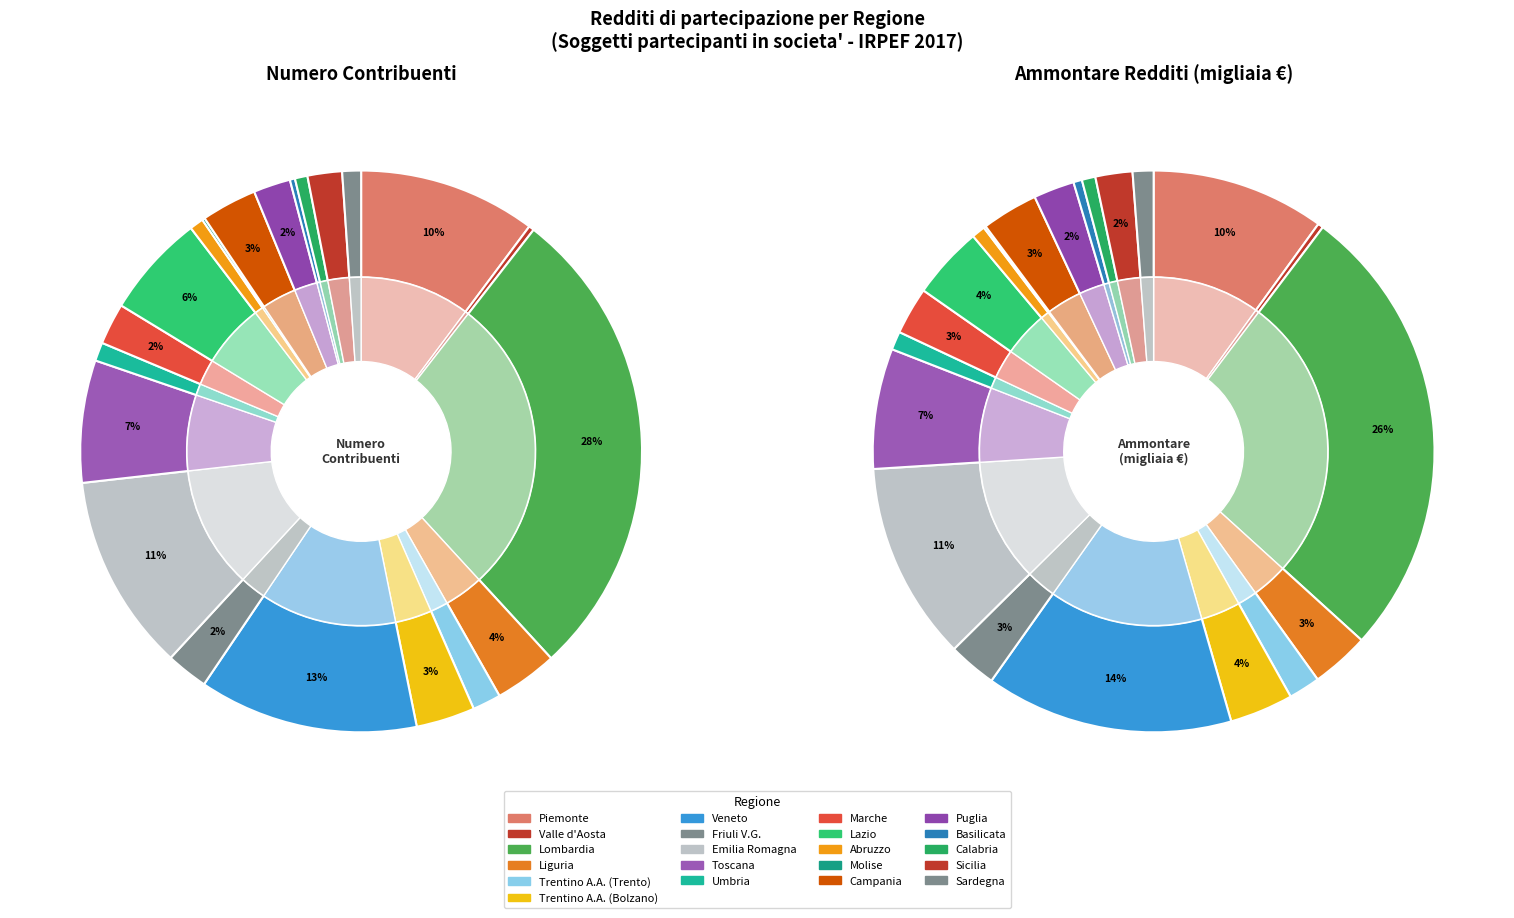

Rank the series by their average value, from highest to lowest.

redditi_ammontare, contribuenti